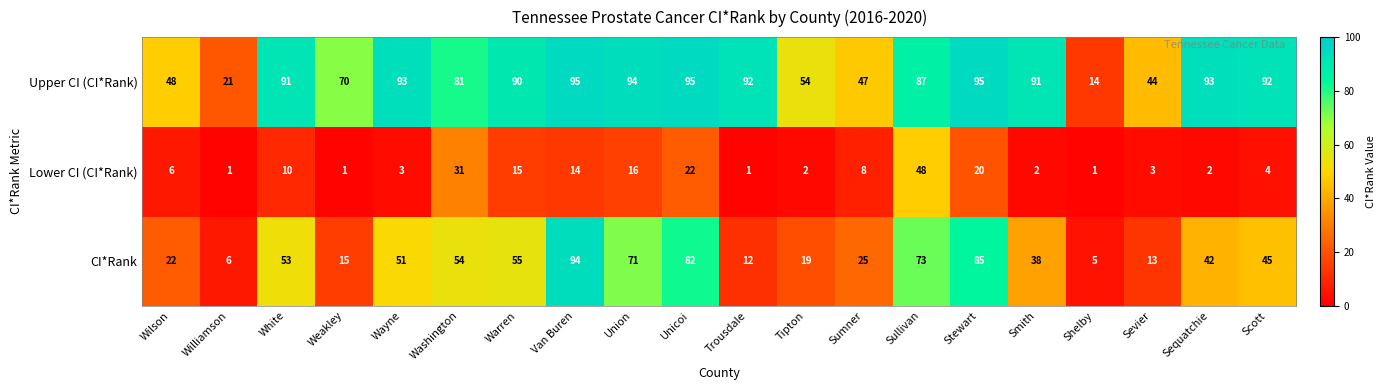

Which series has the largest total across all categories?

Upper CI (CI*Rank)